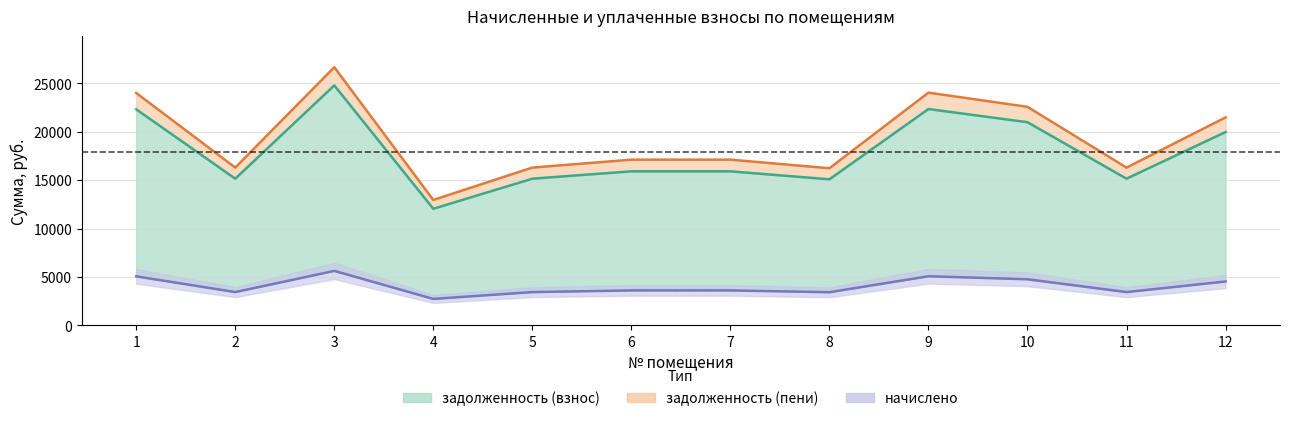

What is the maximum value shown in the chart?

26667.0